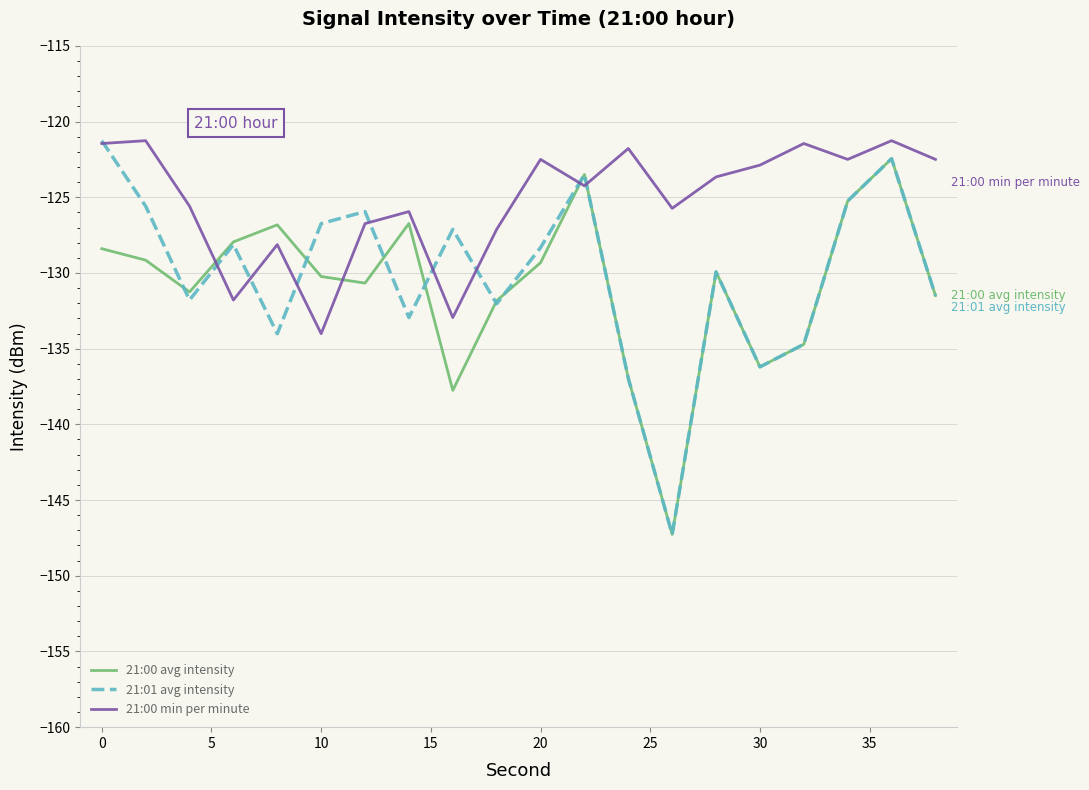

What is the difference between the second highest and minimum values in the 21:01 avg intensity series?

24.8